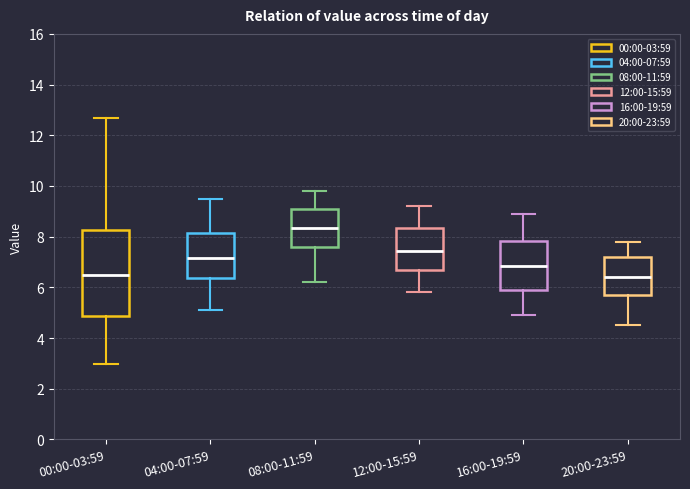

Where does the lower whisker of the box for 16:00-19:59 end on the y-axis? The values are not printed on the chart, so give them approximately, as read against the axis.

5.0